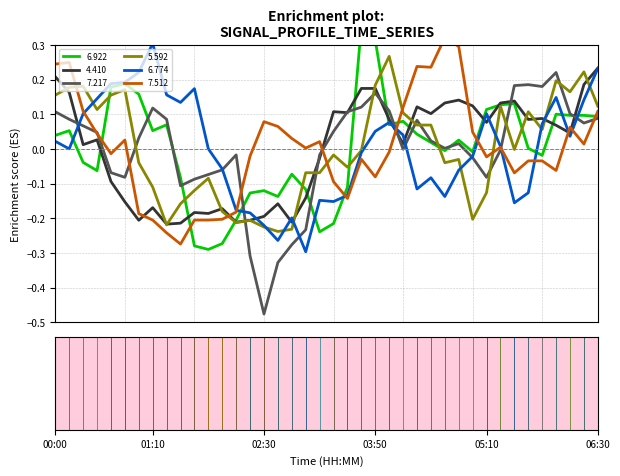

How many lines are shown in the chart?

6